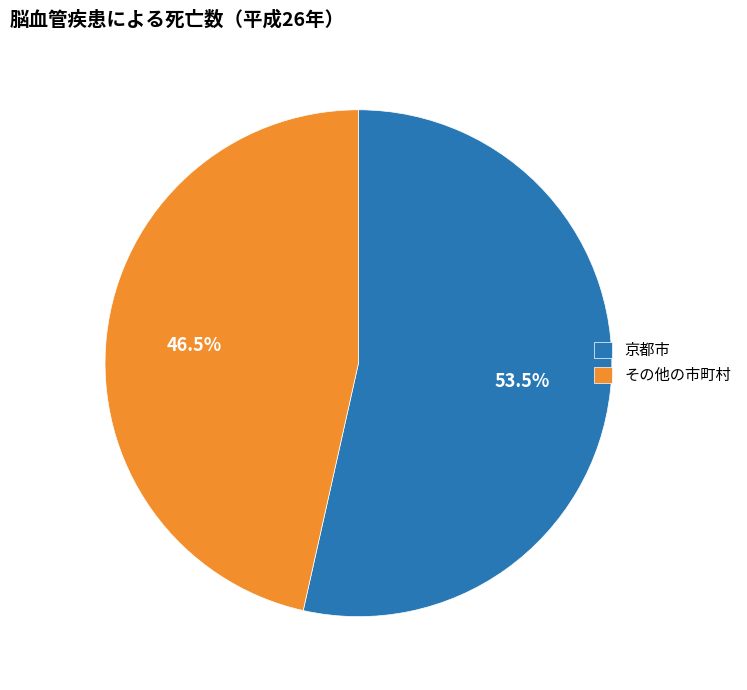

How many slices are in this pie chart?

2